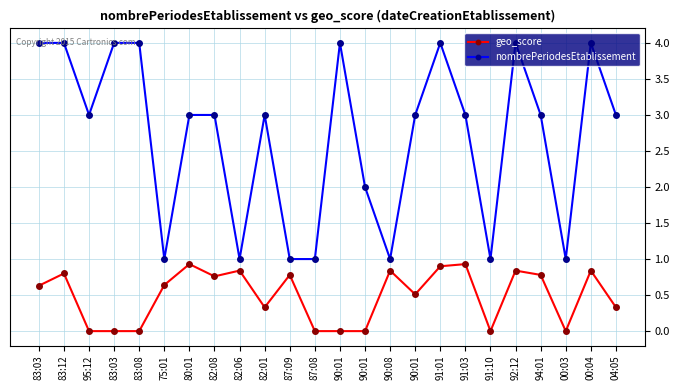

Which series has the largest total across all categories?

nombrePeriodesEtablissement